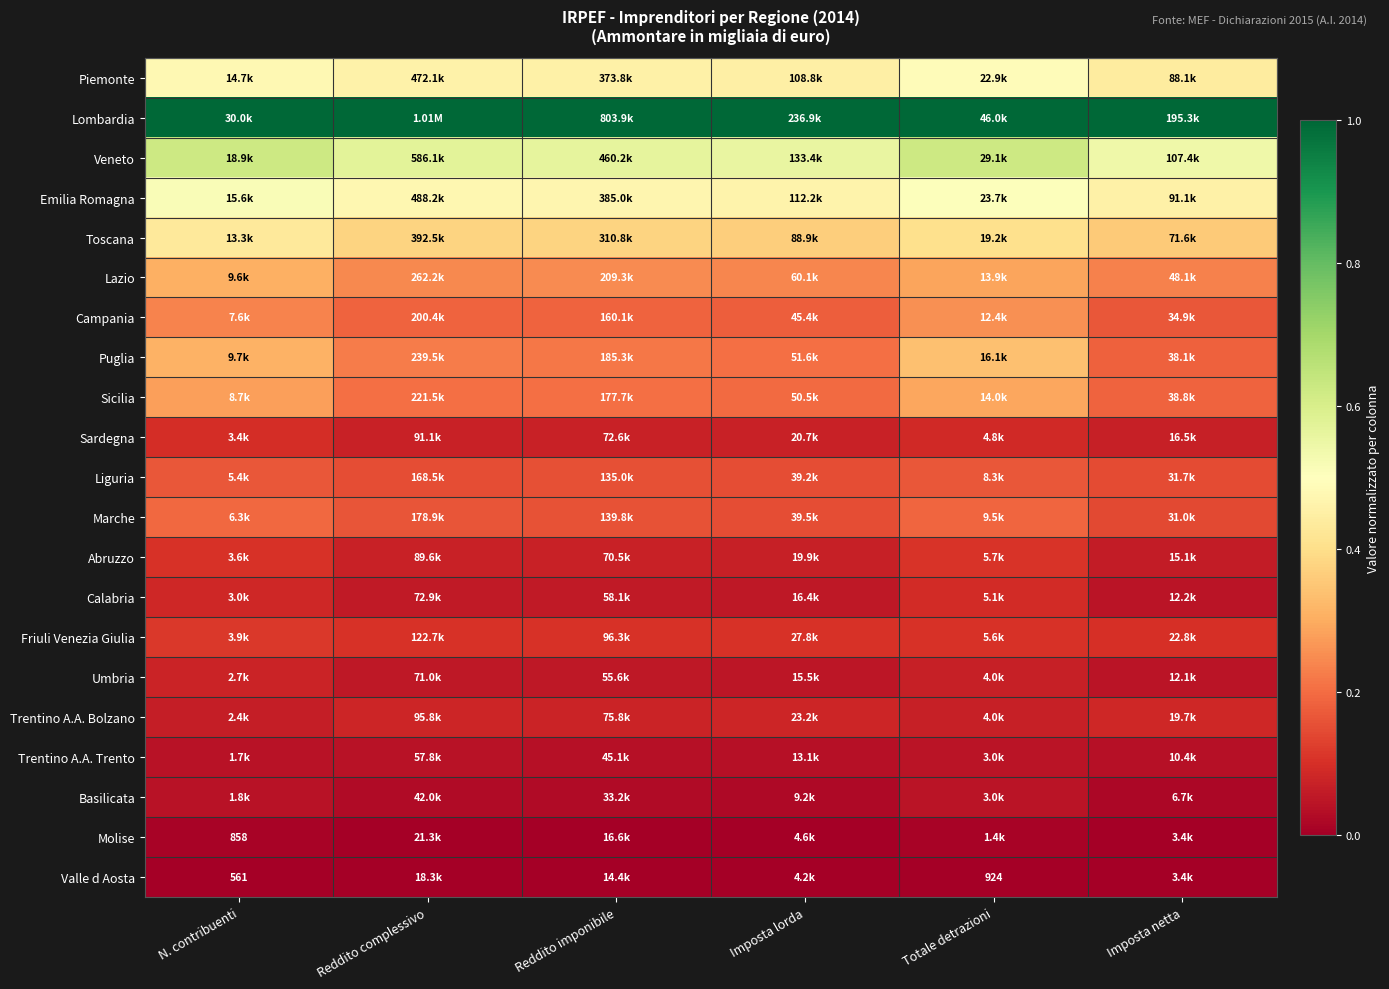

Between Imposta lorda and Imposta netta, which is larger?

Imposta lorda